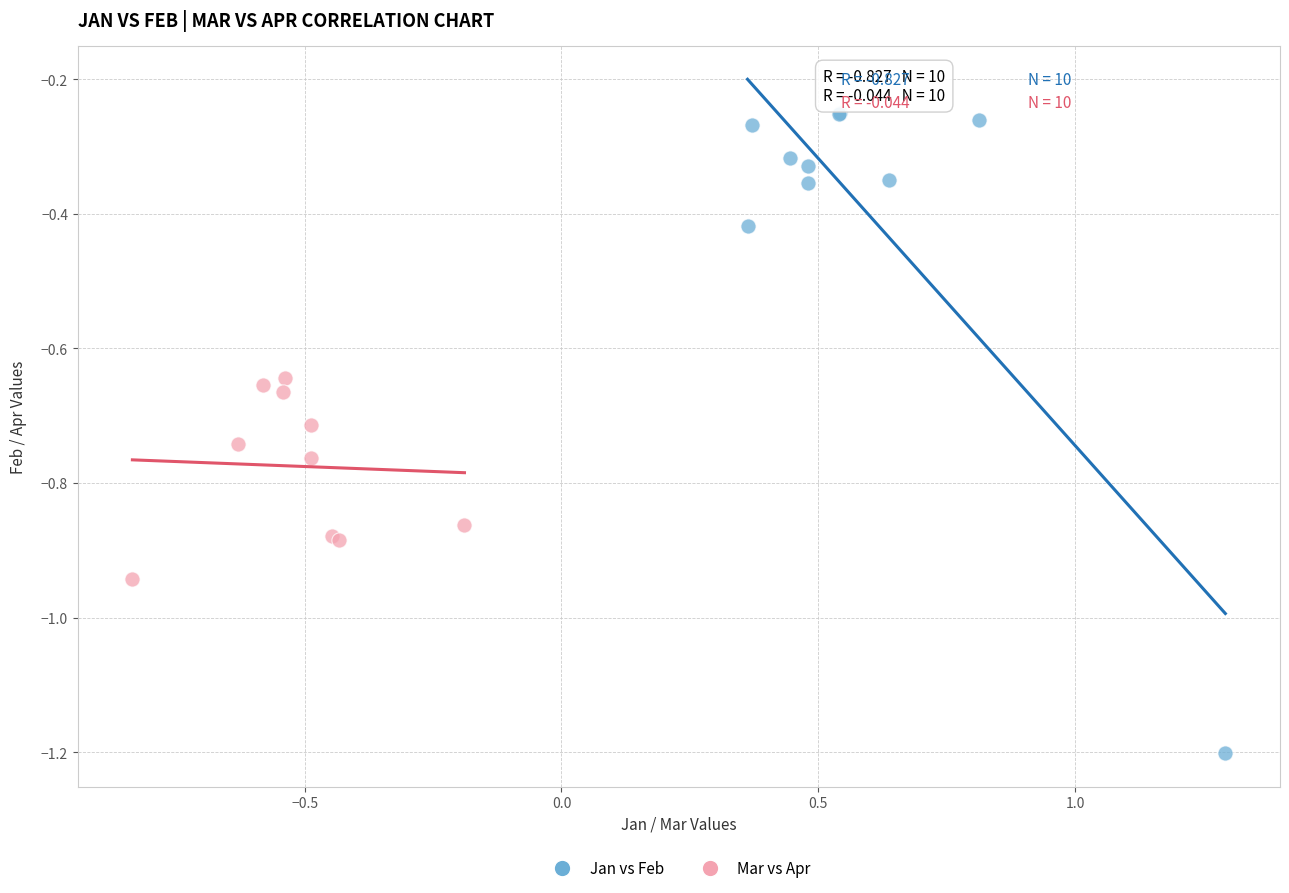

Which series contains the highest Y value?

Jan vs Feb